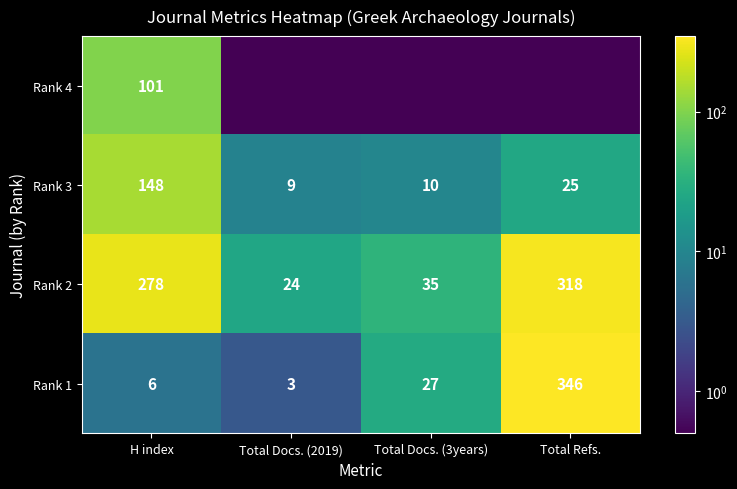

The Rank 2 series shows 35.0 at Total Docs. (3years). True or false?

True